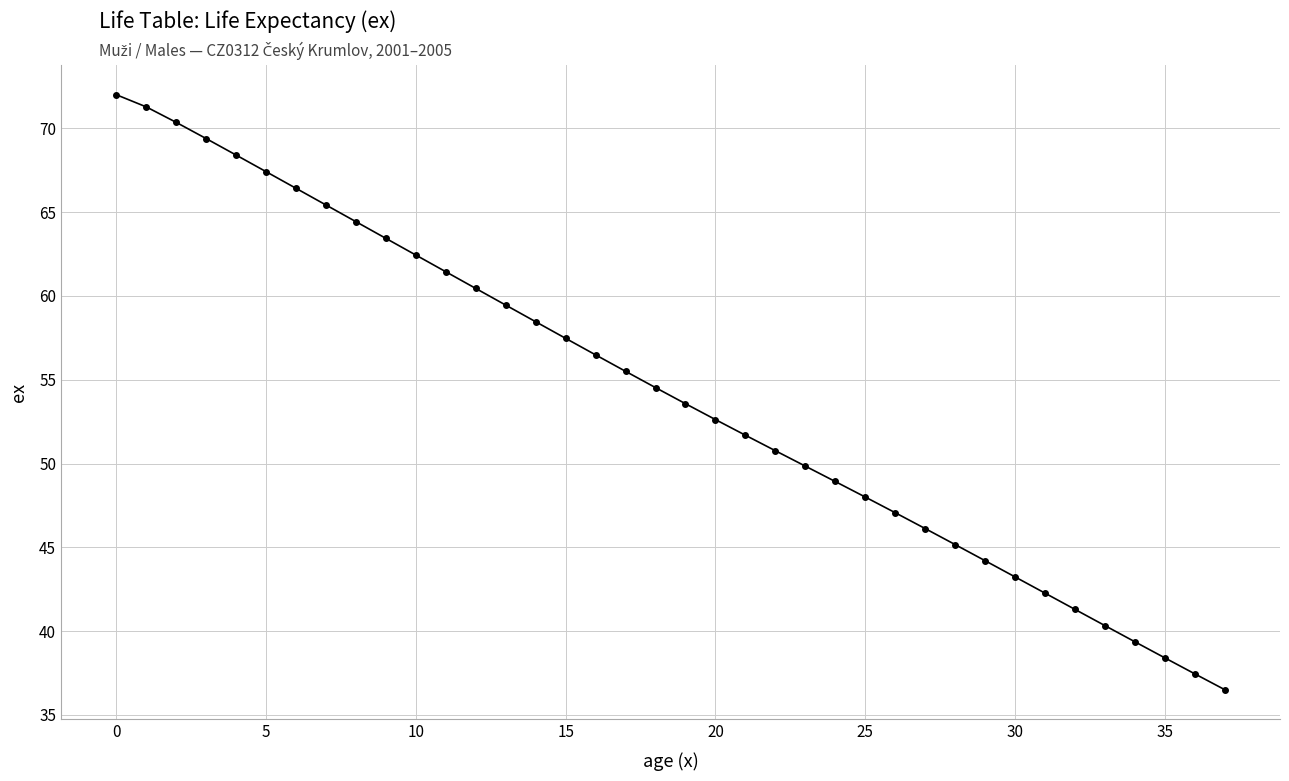

How many data points does each series have?

38